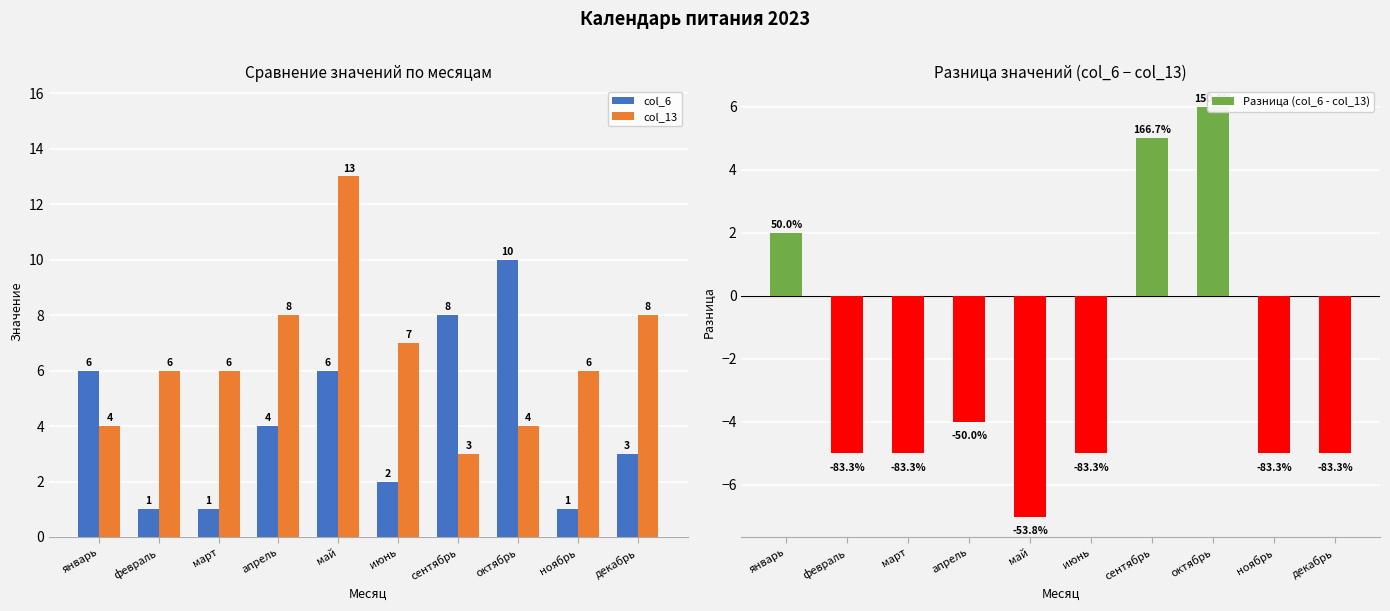

How many negative values does the Разница (col_6 - col_13) series have?

7